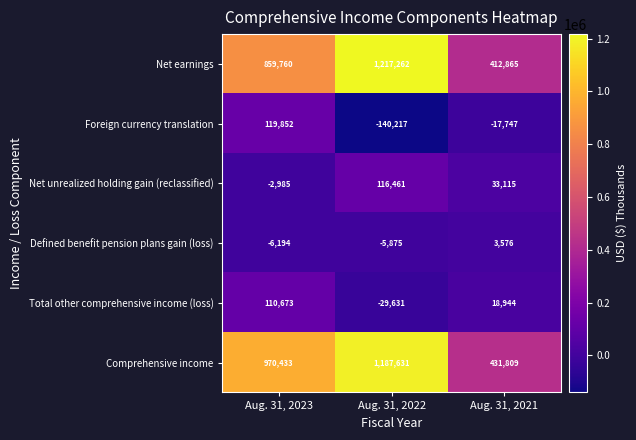

How many data points in Net earnings are less than 859760?

1